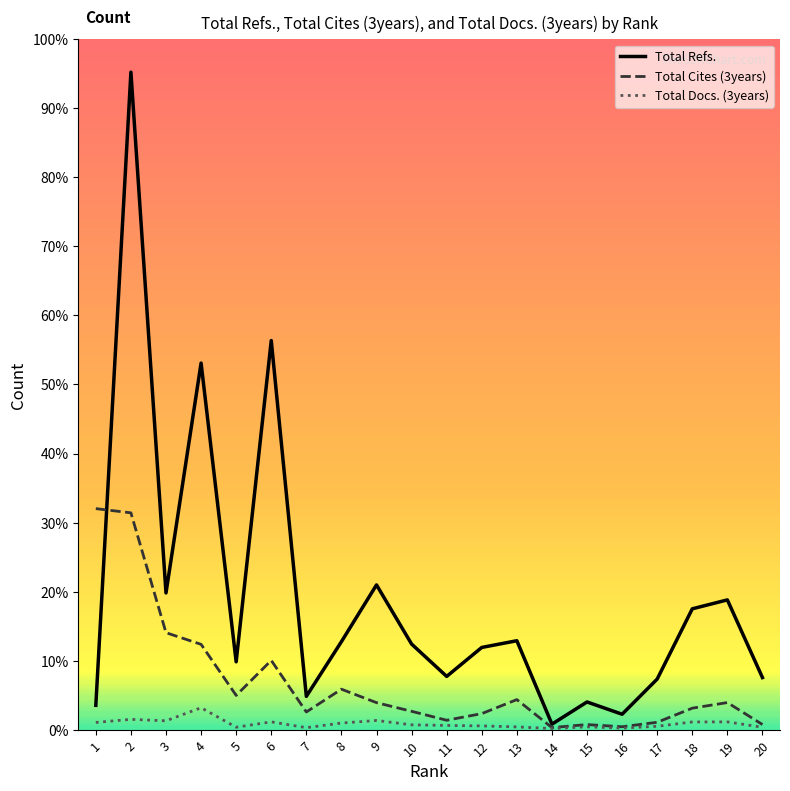

Does the chart display data point markers on the line(s)?

No